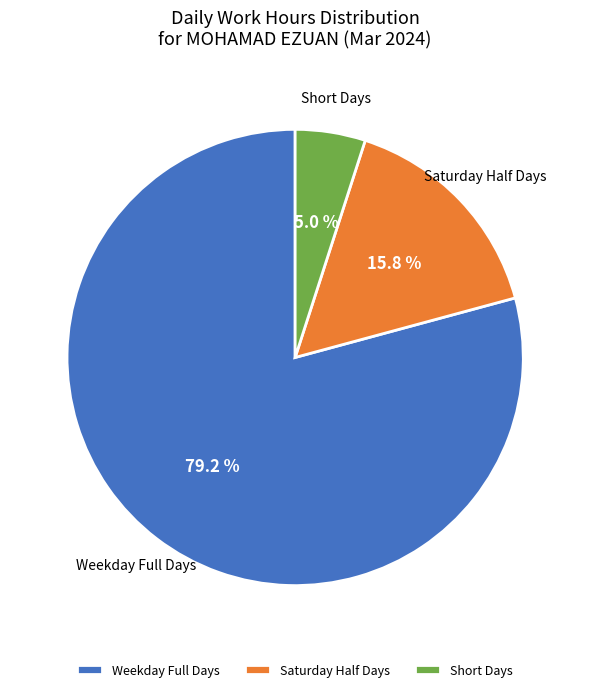

Is there any slice that represents more than half of the pie?

Yes